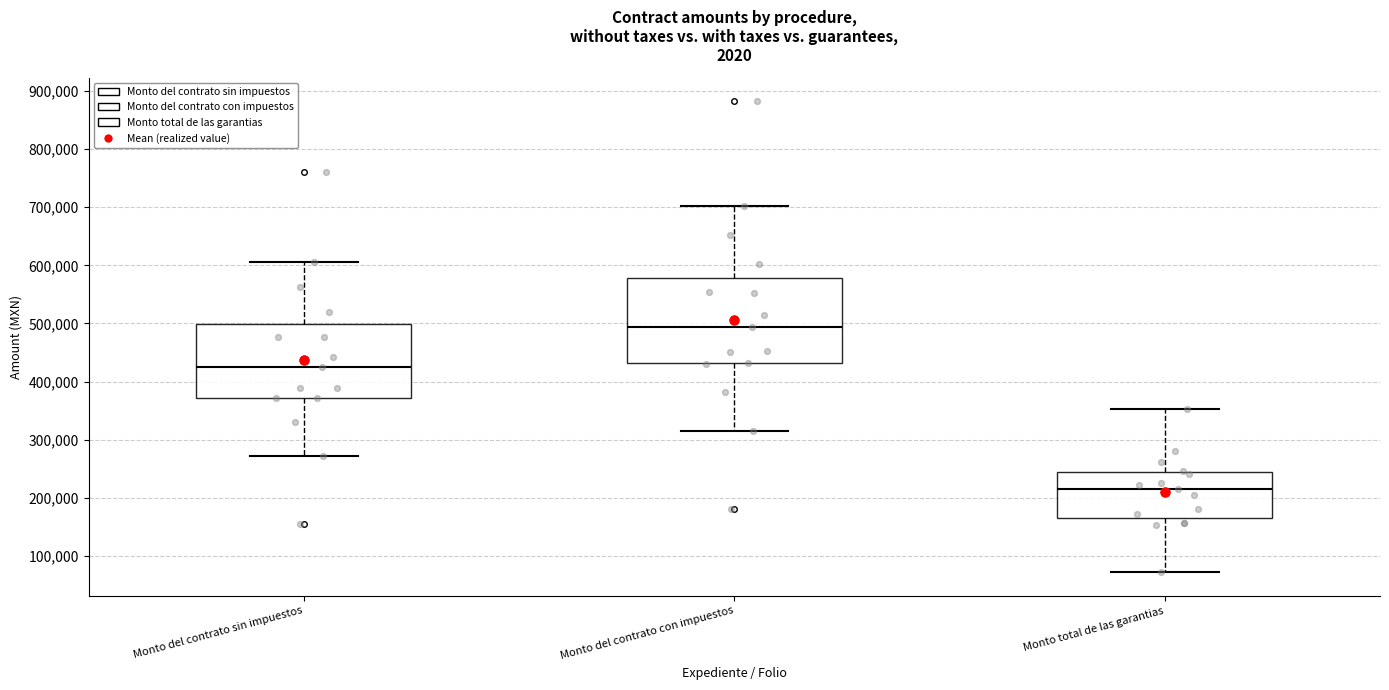

Reading left to right, transcribe this box plot: for each box, give where its median line is, the range the box spans, and where its two whiskers end, as read against the y-axis. The values are not printed on the chart, so give them approximately, as read against the axis.

Monto del contrato sin impuestos: median 430000, box 370000 to 500000, whiskers 270000 to 610000
Monto del contrato con impuestos: median 490000, box 430000 to 580000, whiskers 310000 to 700000
Monto total de las garantias: median 220000, box 160000 to 240000, whiskers 70000 to 350000